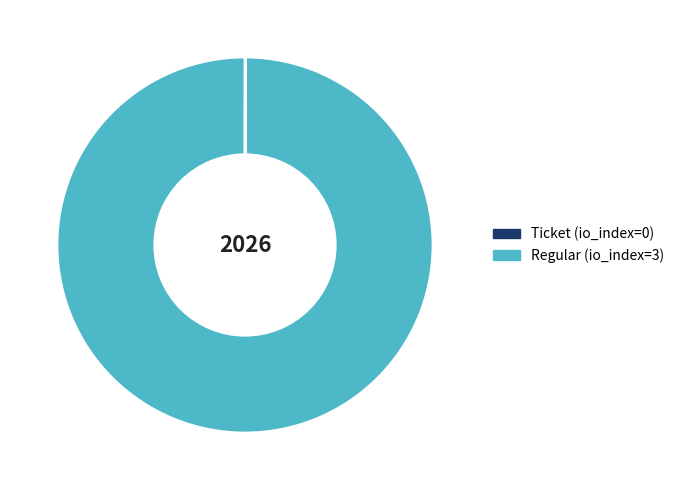

What is the largest slice in the pie chart?

Regular